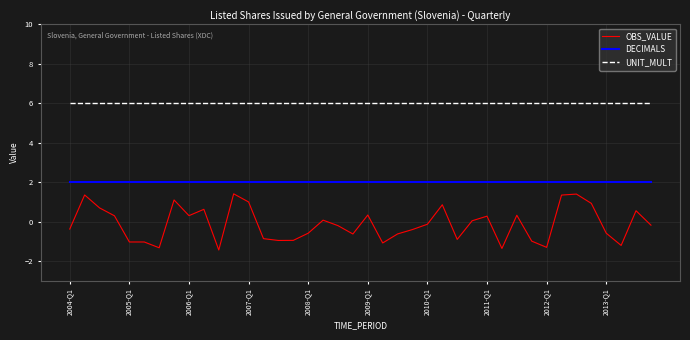

Rank the series by their maximum value, from highest to lowest.

UNIT_MULT, DECIMALS, OBS_VALUE